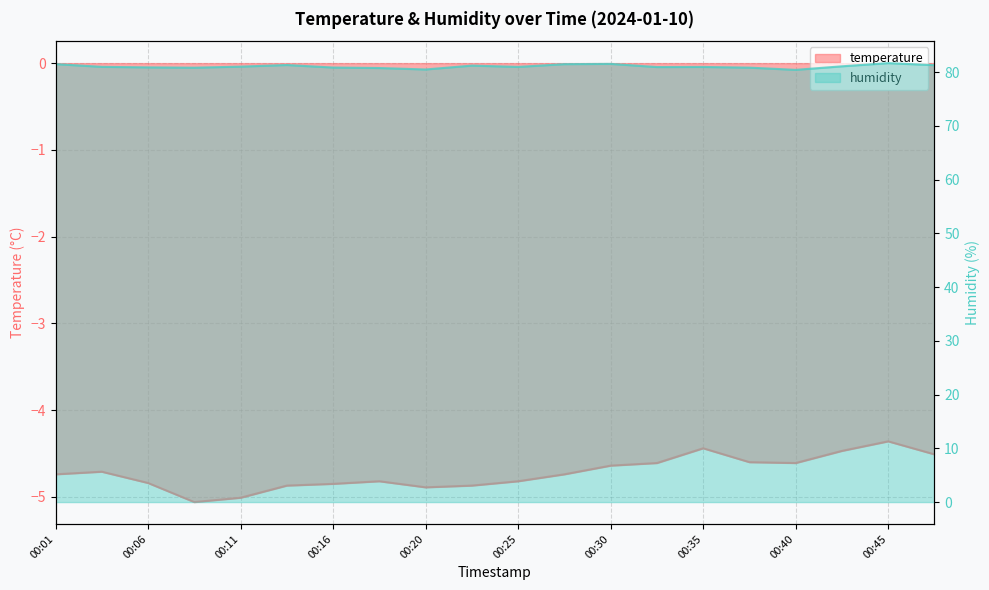

What is the maximum value for temperature?

-4.4